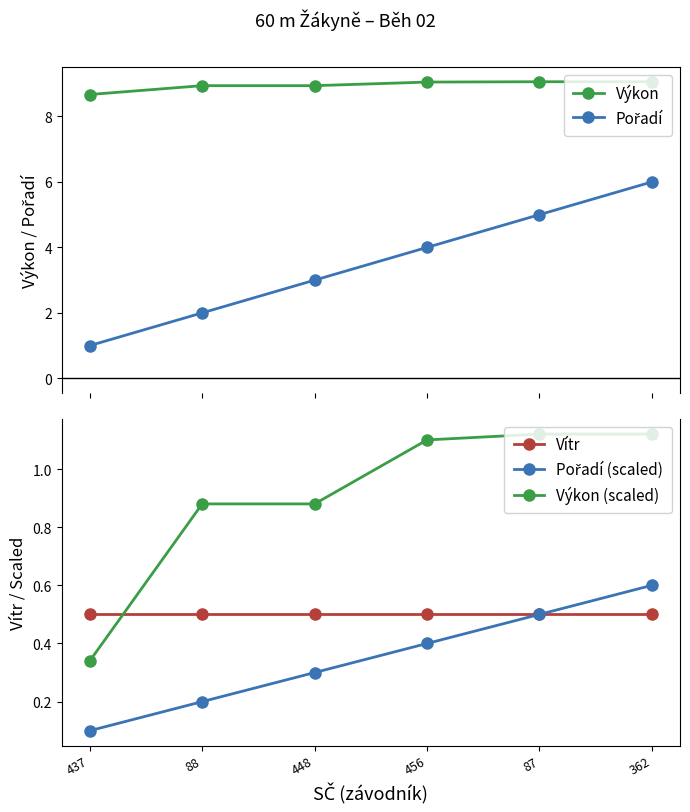

What is the lowest value of the Pořadí series?

1.0